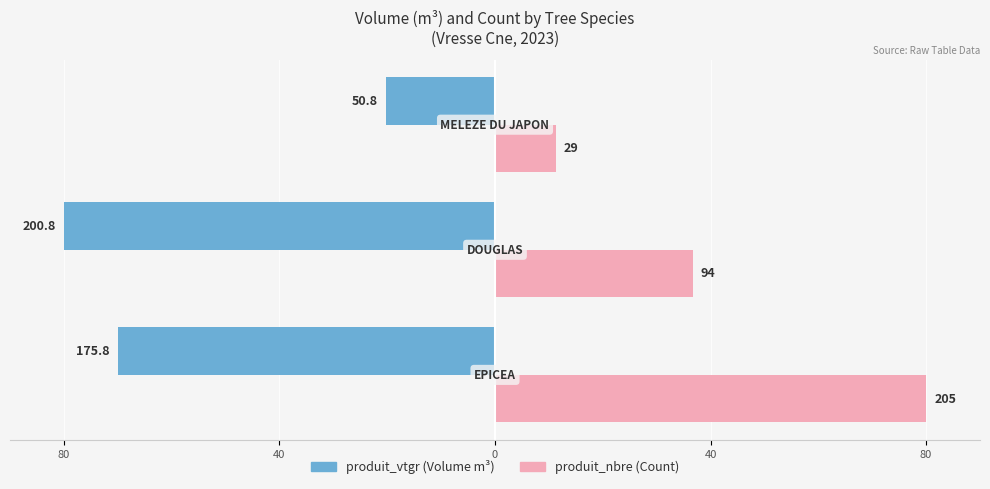

The value of produit_vtgr at 40 is -126.2. True or false?

False